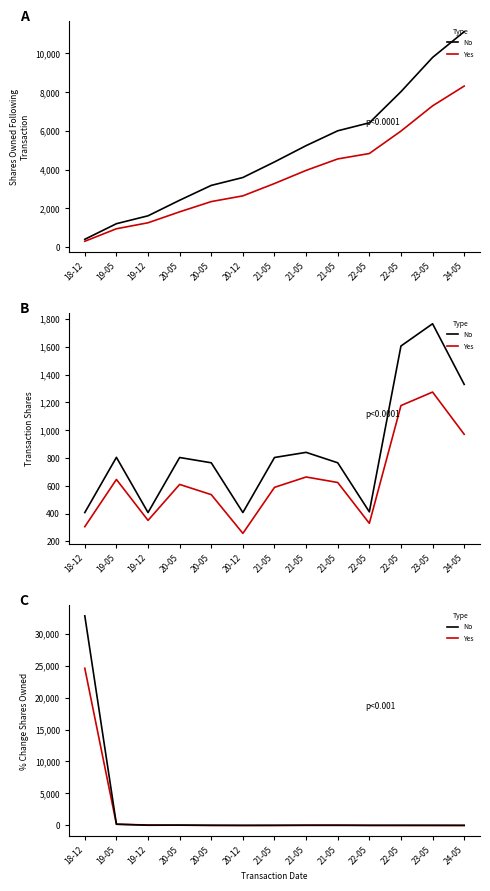

Where is the first local minimum for No?

19-12